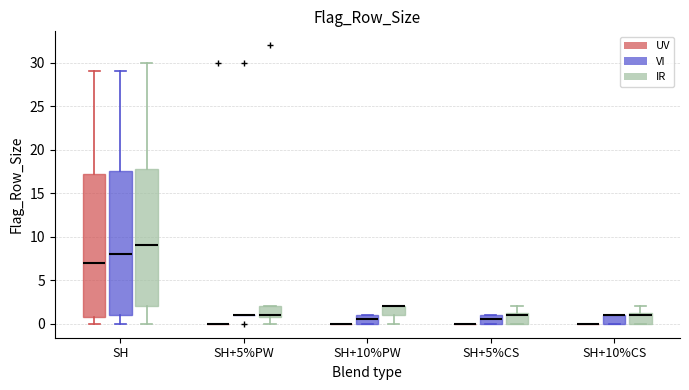

Where does the upper whisker of the box for SH+5%CS (IR) end on the y-axis? The values are not printed on the chart, so give them approximately, as read against the axis.

2.0